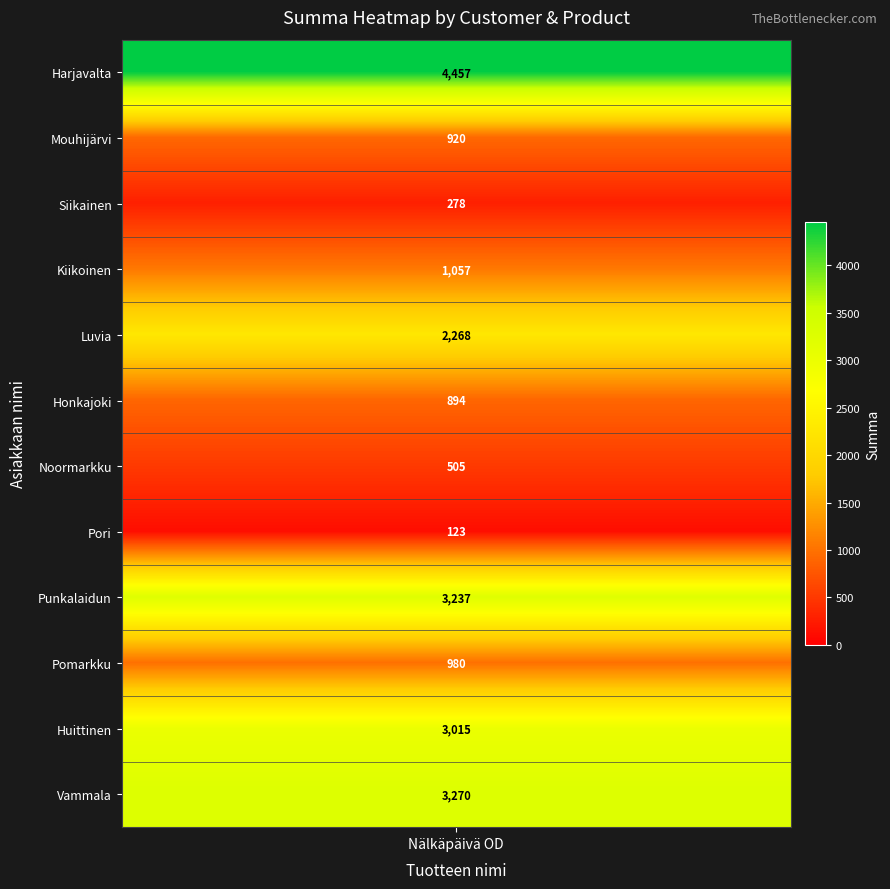

Is it true that the value at Vammala is 733.2?

False